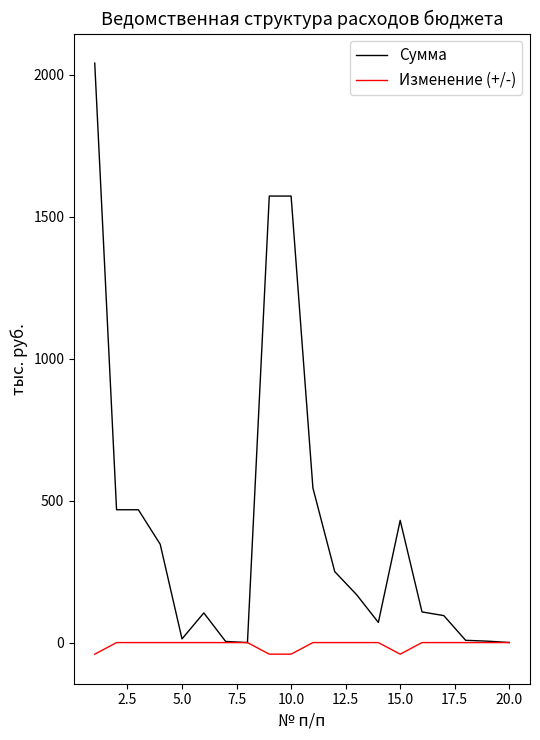

Which series has the largest range (max minus min)?

Сумма